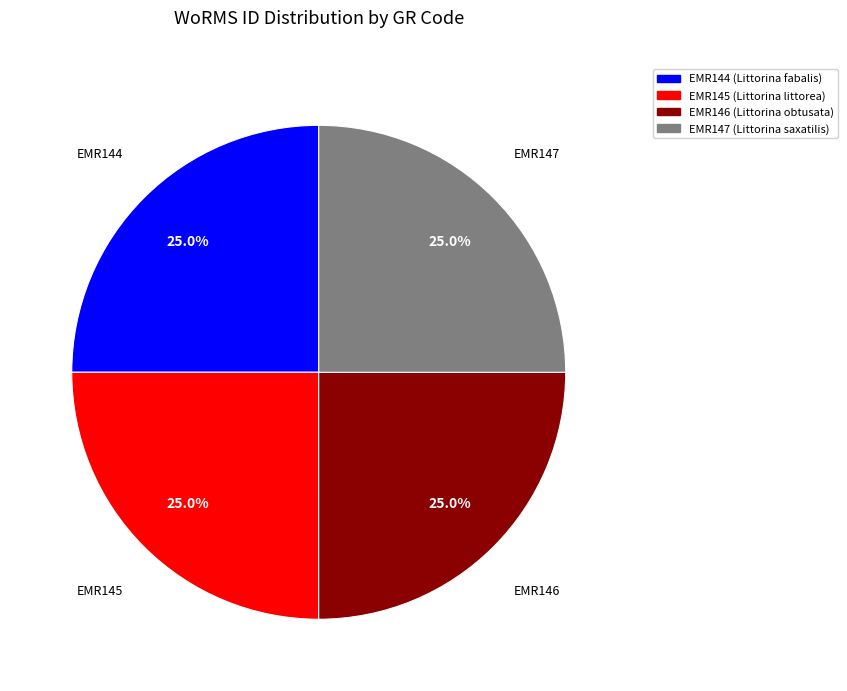

What is the total percentage of EMR145 and EMR144?

50.0%